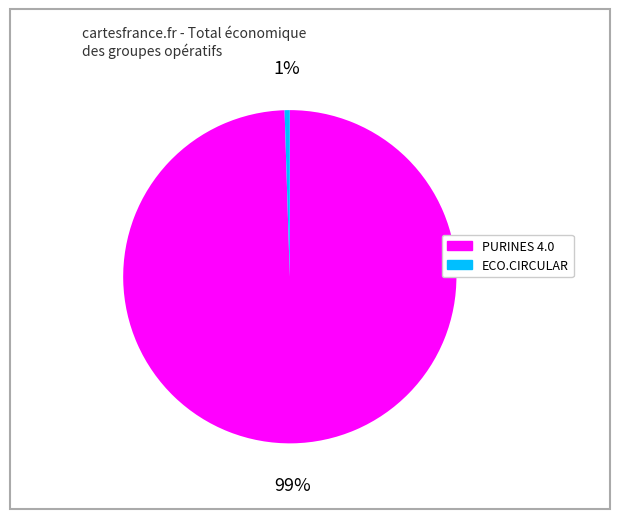

True or false: PURINES 4.0 accounts for 89% of the total.

False